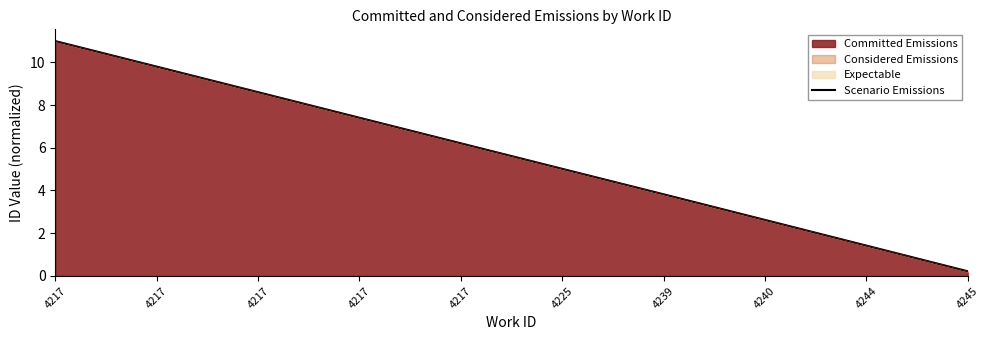

At which label does the data first exceed 6?

4217